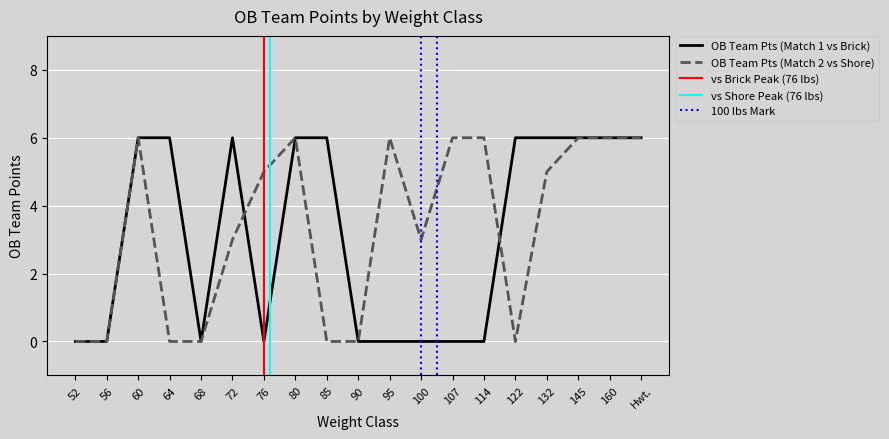

Is it true that OB Team Pts (Match 1 vs Brick) equals 3 at 76?

False